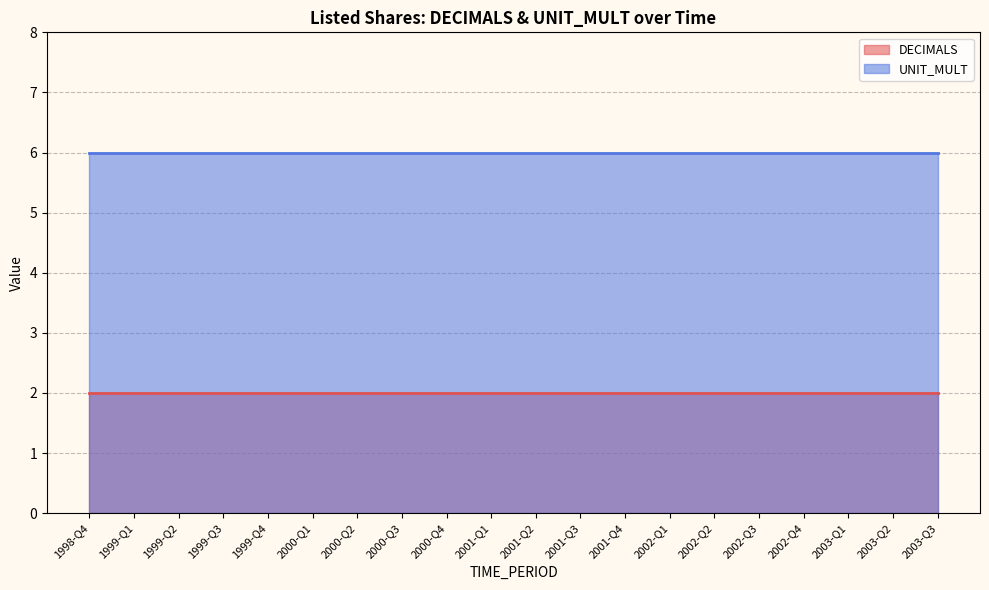

Reading right to left, what are all the values shown in this chart?

DECIMALS: 2003-Q3=2	2003-Q2=2	2003-Q1=2	2002-Q4=2	2002-Q3=2	2002-Q2=2	2002-Q1=2	2001-Q4=2	2001-Q3=2	2001-Q2=2	2001-Q1=2	2000-Q4=2	2000-Q3=2	2000-Q2=2	2000-Q1=2	1999-Q4=2	1999-Q3=2	1999-Q2=2	1999-Q1=2	1998-Q4=2
UNIT_MULT: 2003-Q3=6	2003-Q2=6	2003-Q1=6	2002-Q4=6	2002-Q3=6	2002-Q2=6	2002-Q1=6	2001-Q4=6	2001-Q3=6	2001-Q2=6	2001-Q1=6	2000-Q4=6	2000-Q3=6	2000-Q2=6	2000-Q1=6	1999-Q4=6	1999-Q3=6	1999-Q2=6	1999-Q1=6	1998-Q4=6